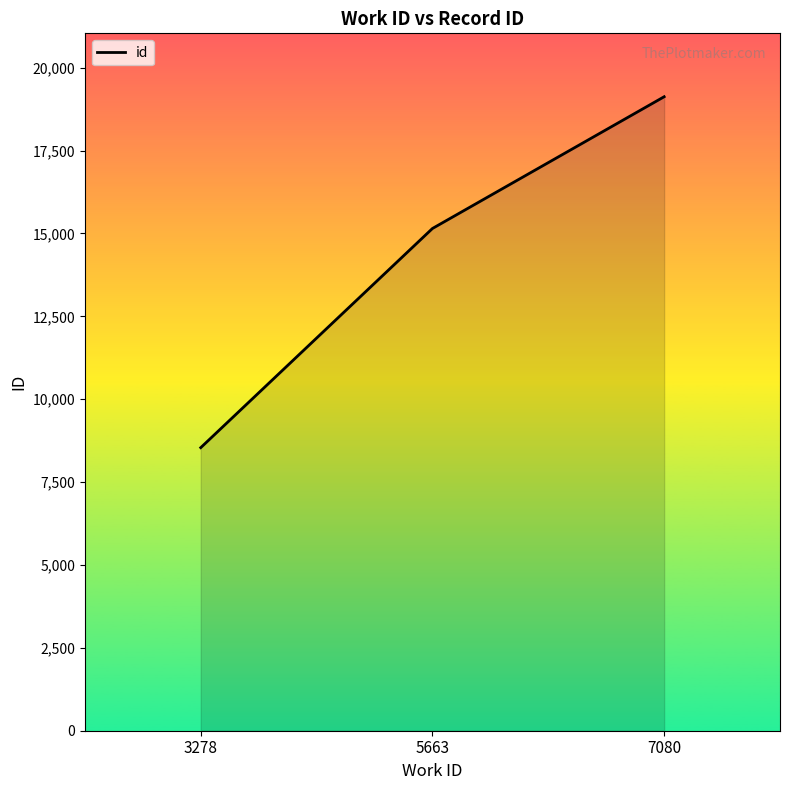

What is the sum of the values at 5663 and 3278?

23689